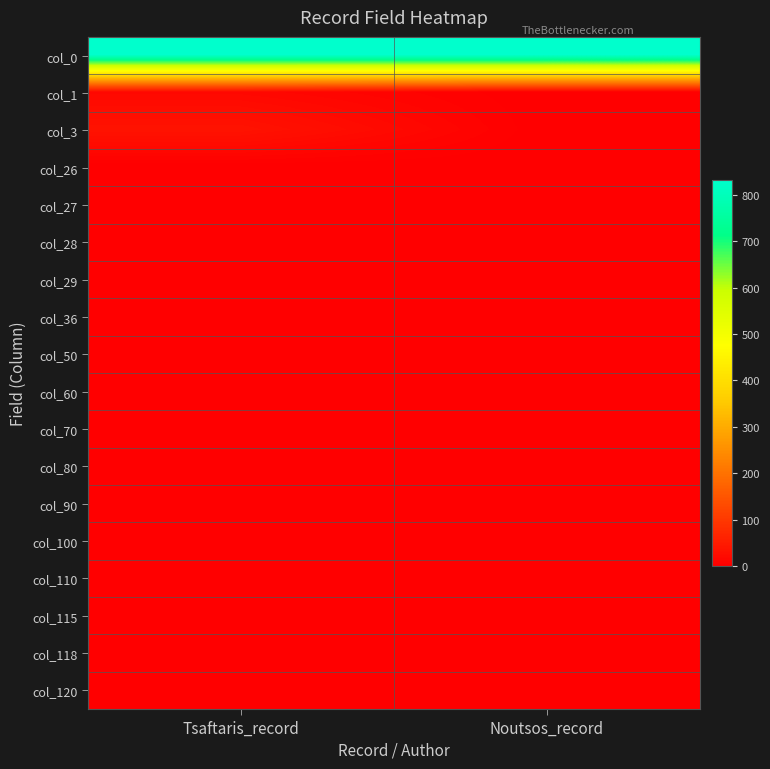

Between Tsaftaris_record and Noutsos_record, which is larger?

Tsaftaris_record